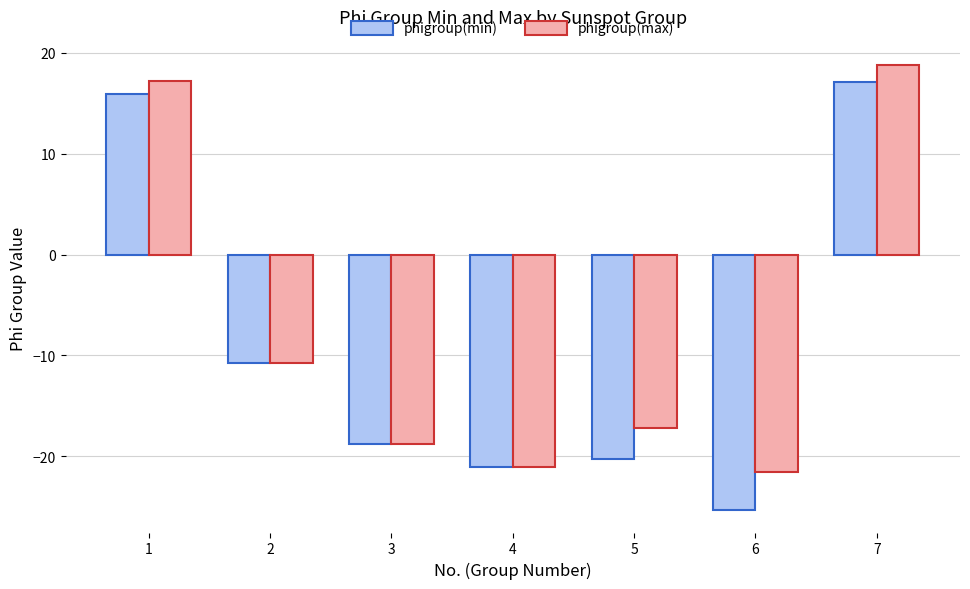

What is the difference between the second highest and minimum values in the phigroup(min) series?

41.3